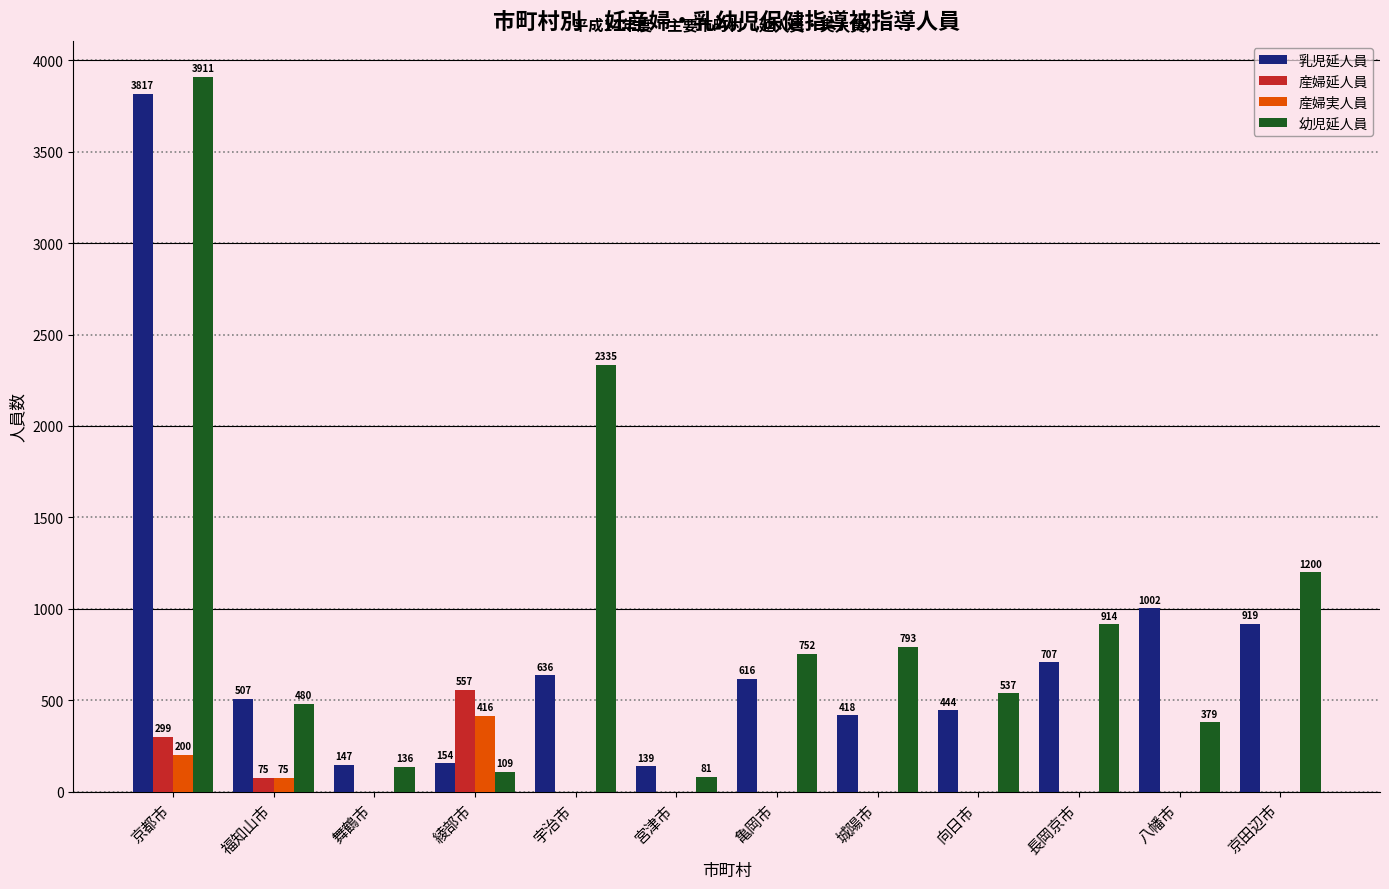

Is it true that 幼児延人員 equals 2084 at 京都市?

False